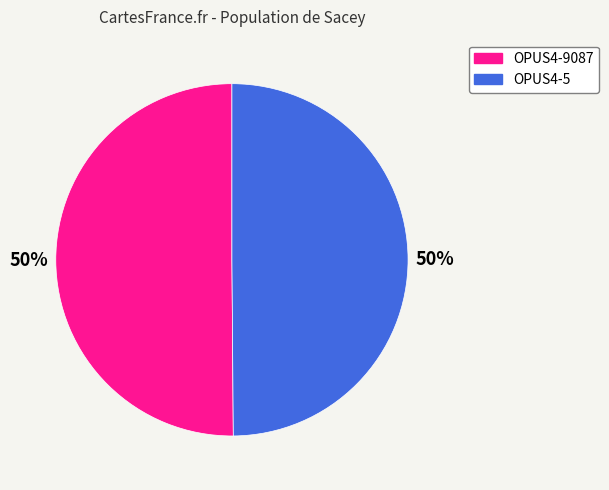

To the nearest percent, what is the combined percentage of OPUS4-5 and OPUS4-9087?

100%